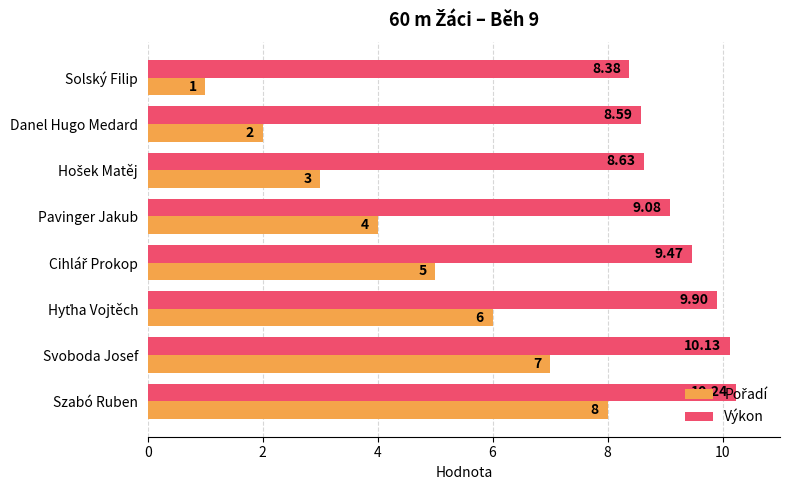

At which label is Výkon closest to 9?

Pavinger Jakub